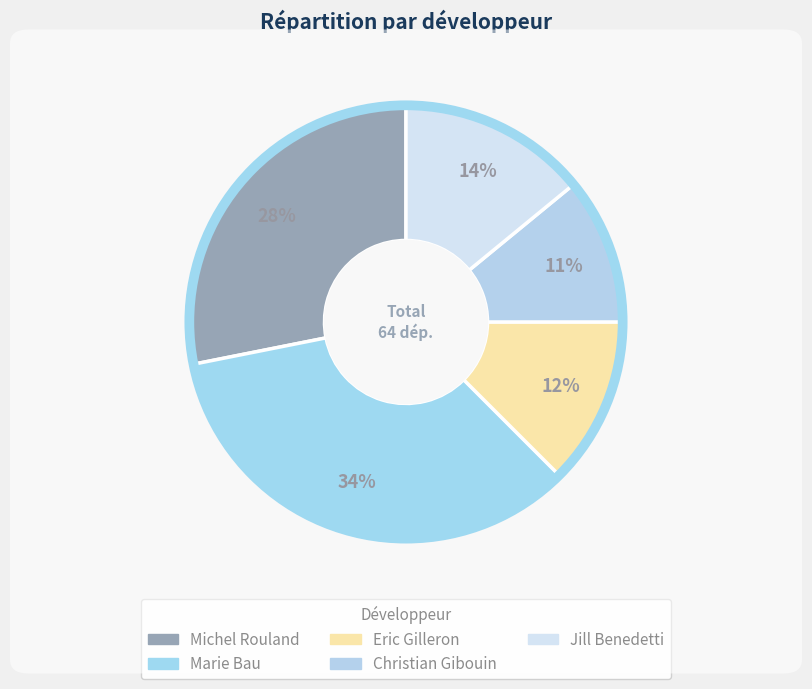

What is the largest slice in the pie chart?

Marie Bau